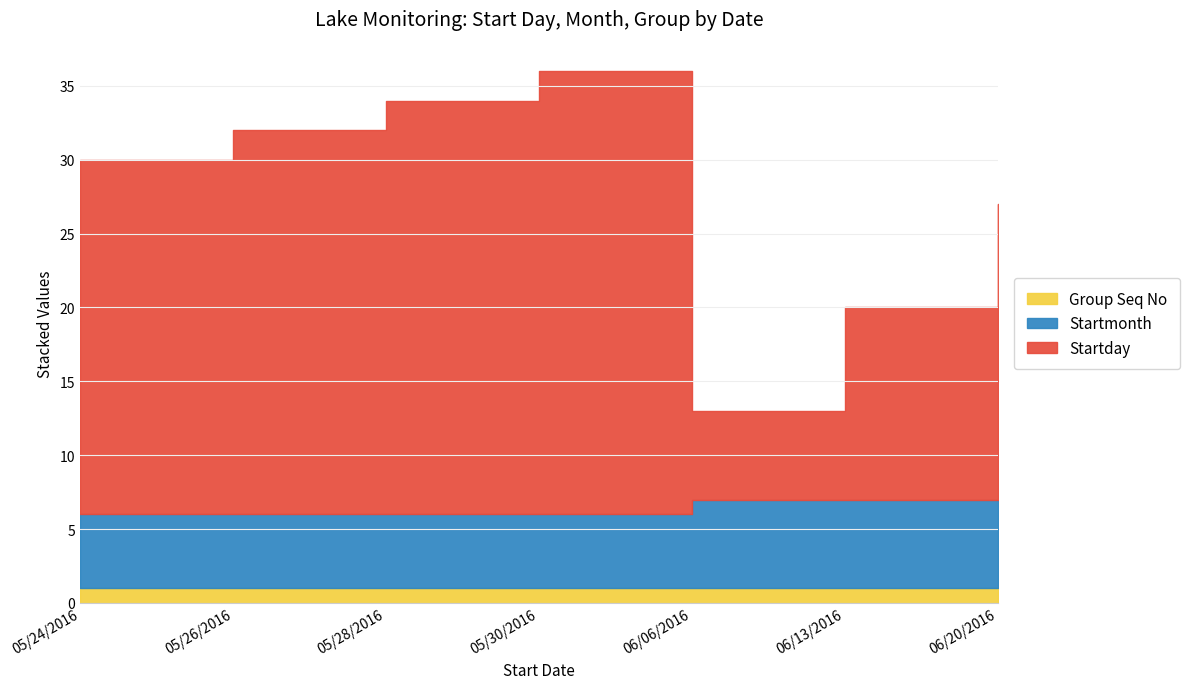

What position from the left is 06/06/2016?

5